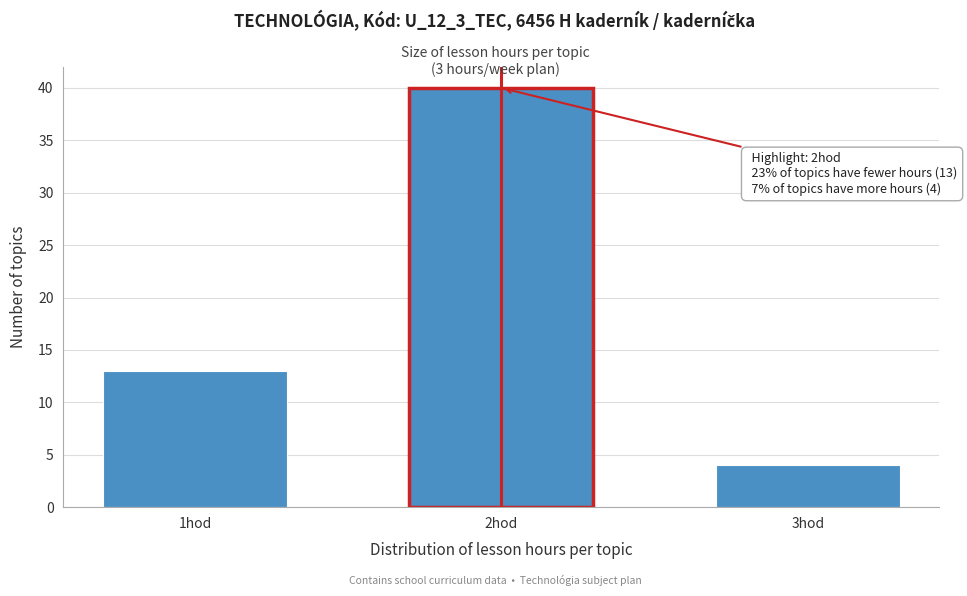

Reading left to right, transcribe all the data shown in this chart.

13	40	4